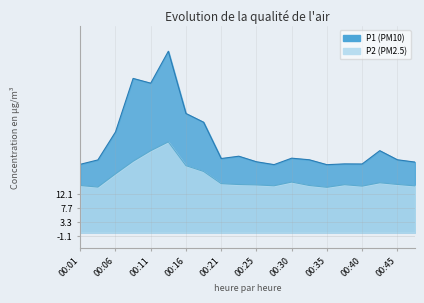

At which category does P2 reach its first local peak?

00:13